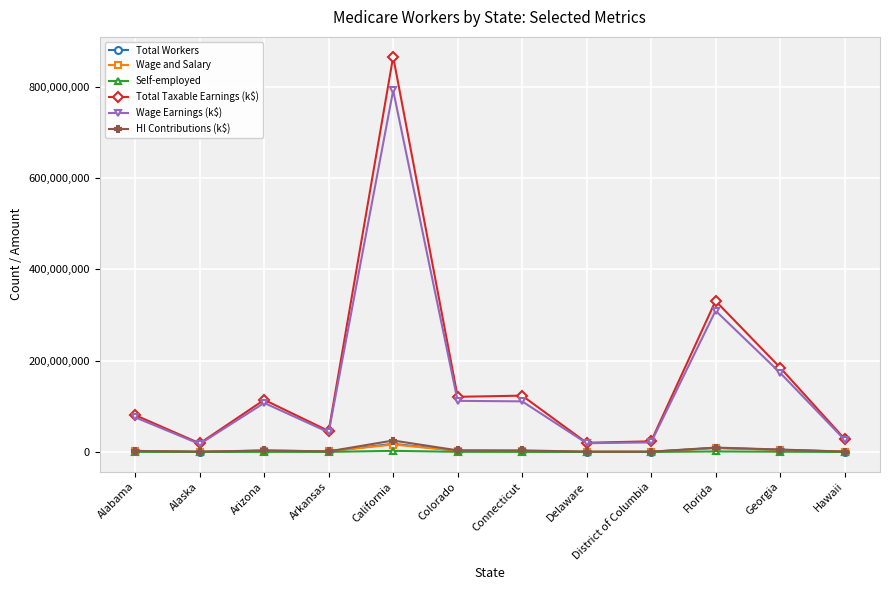

The value of Self-employed at California is 2492683. True or false?

True